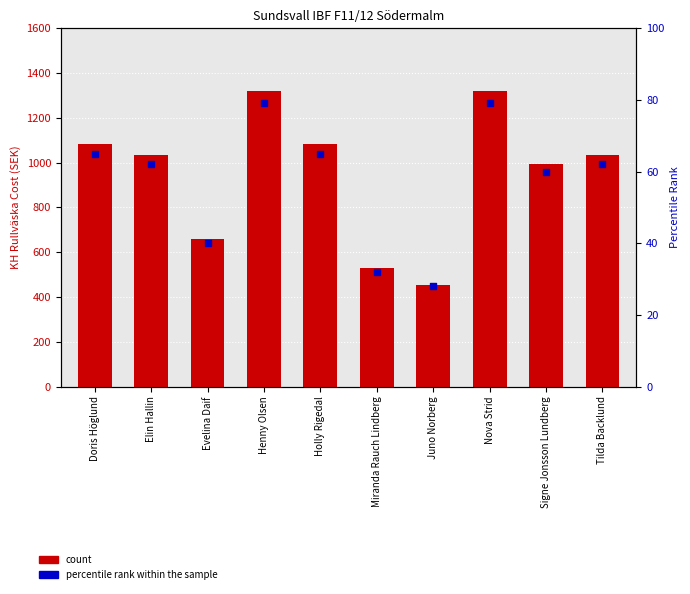

Which series has the largest Y range (max minus min)?

count